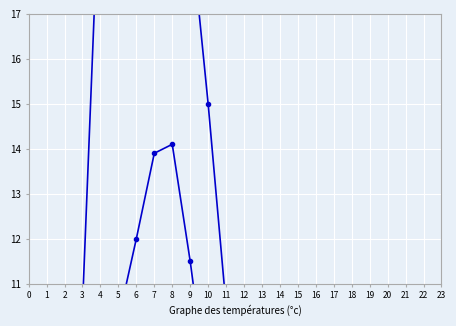

How many lines are shown in the chart?

3